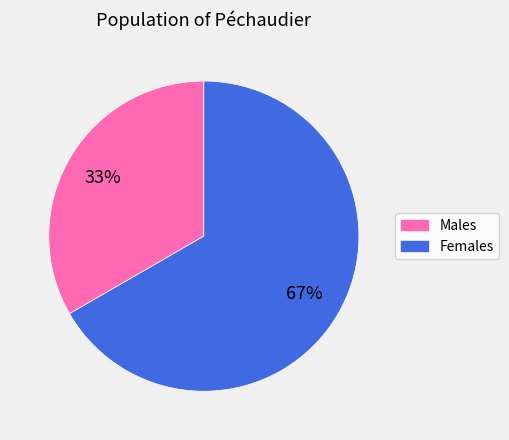

Is there any slice that represents more than half of the pie?

Yes